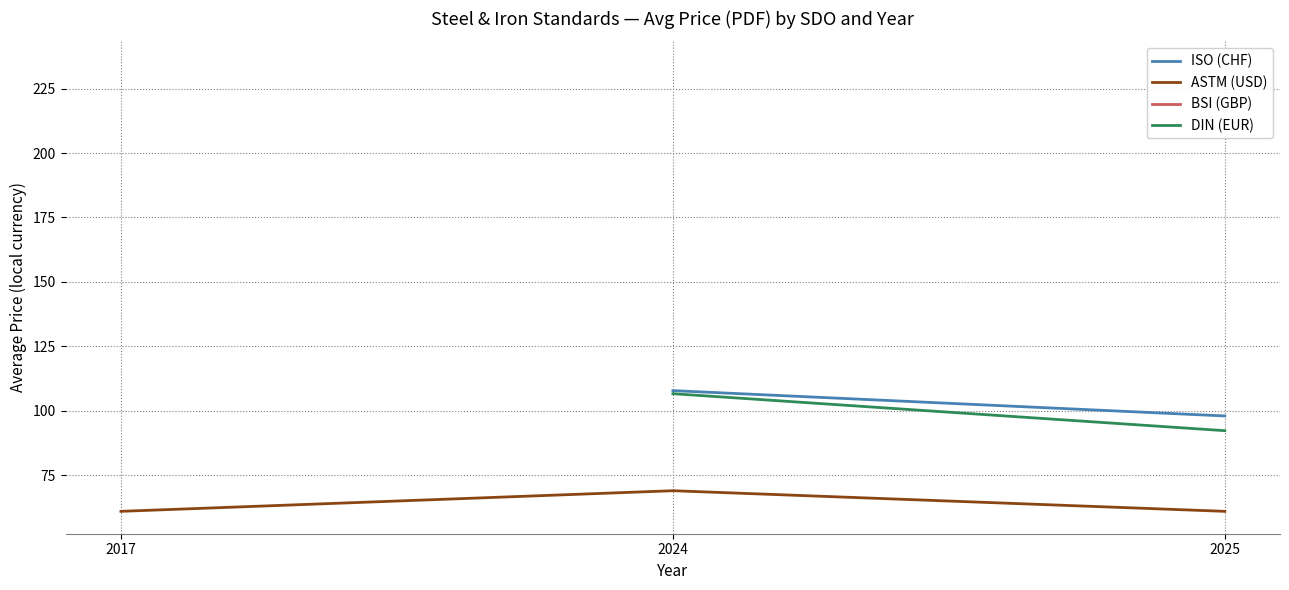

What is the highest value of the ASTM (USD) series?

69